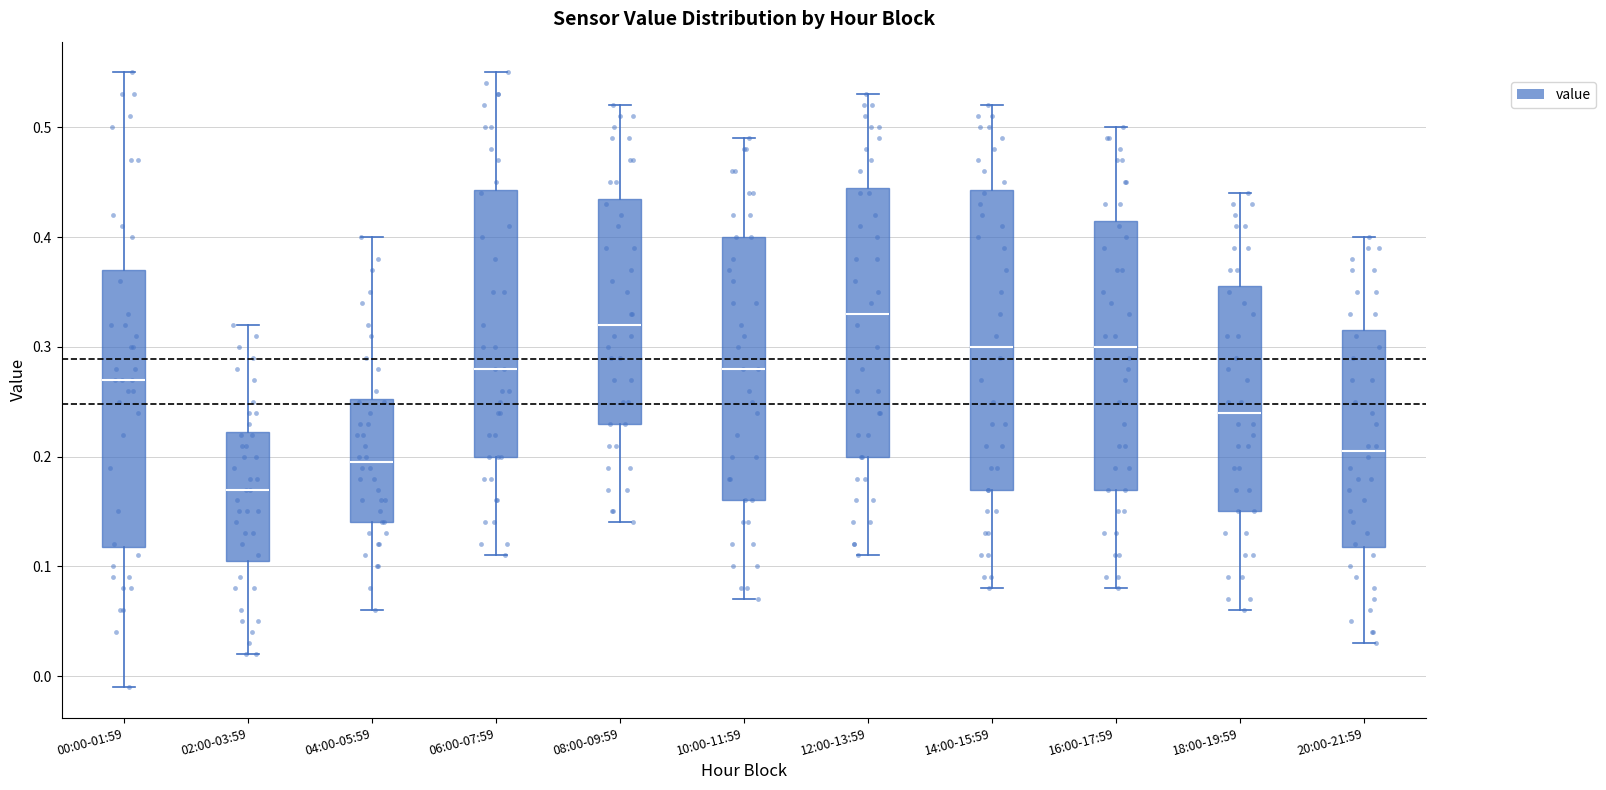

Where does the upper whisker of the box for 18:00-19:59 end on the y-axis? The values are not printed on the chart, so give them approximately, as read against the axis.

0.44